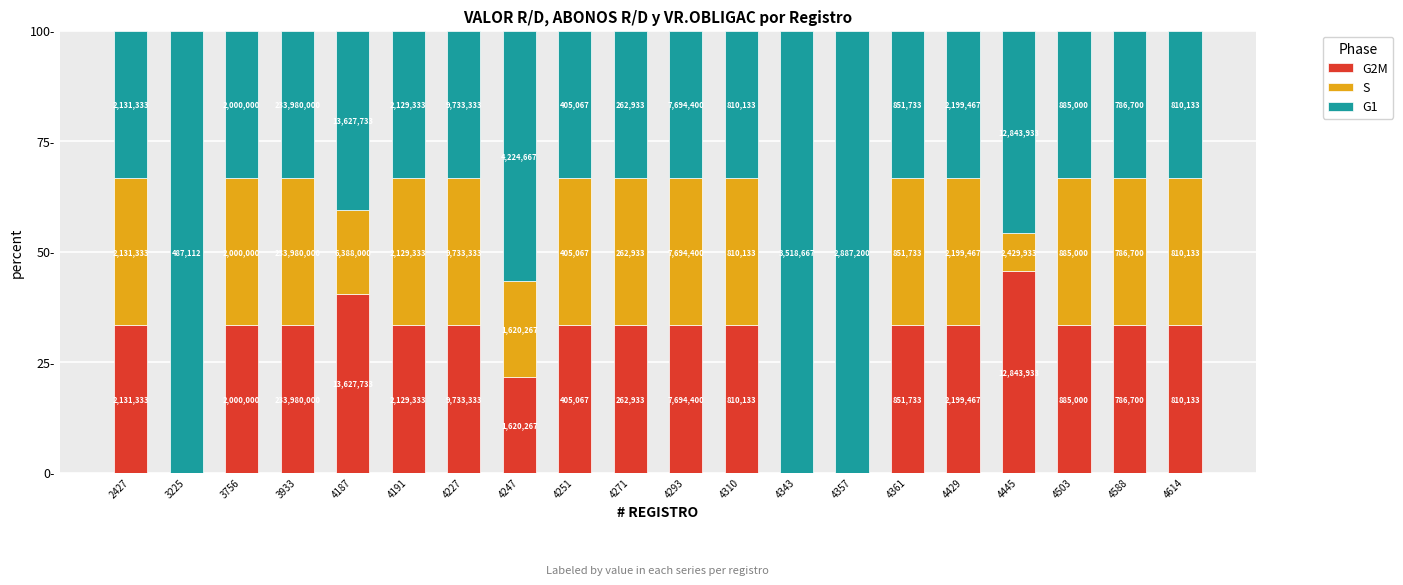

What is the difference between the maximum and second lowest values in the S series?

33.3